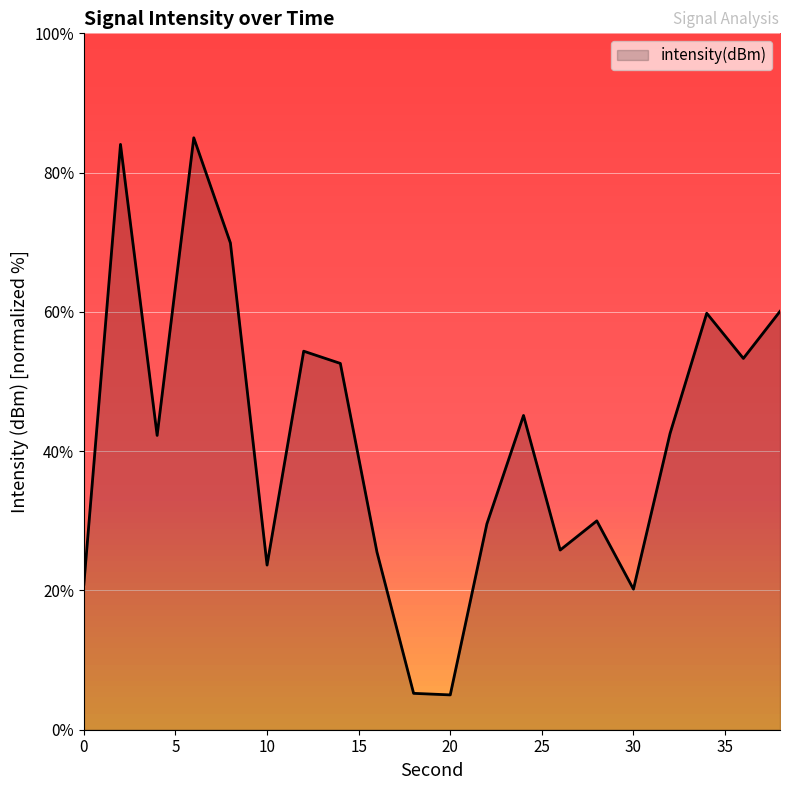

What is the minimum value shown in the chart?

5.0